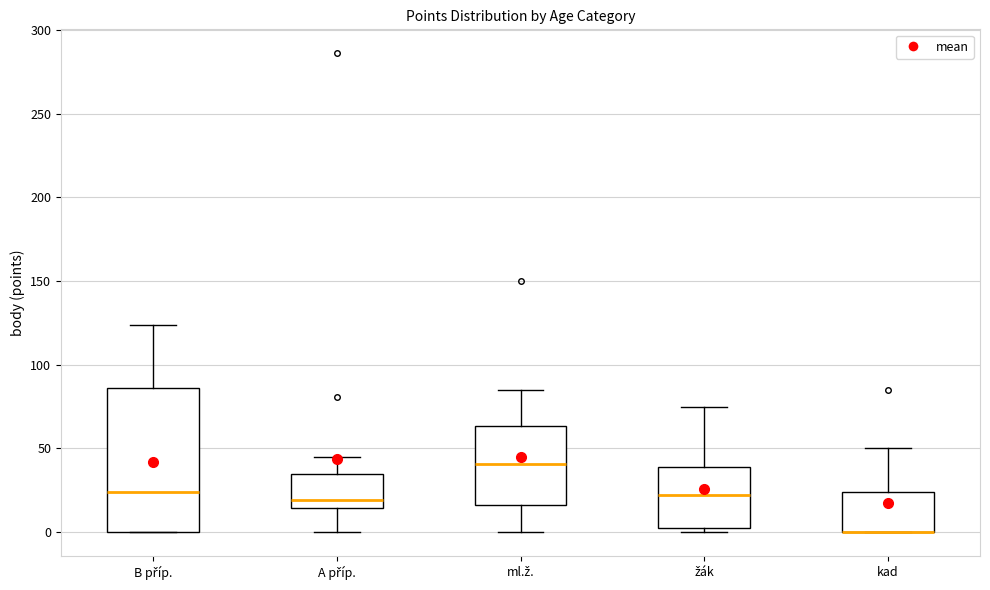

Reading left to right, transcribe this box plot: for each box, give where its median line is, the range the box spans, and where its two whiskers end, as read against the y-axis. The values are not printed on the chart, so give them approximately, as read against the axis.

B příp.: median 25, box 0 to 85, whiskers 0 to 125
A příp.: median 20, box 15 to 35, whiskers 0 to 45
ml.ž.: median 40, box 15 to 65, whiskers 0 to 85
žák: median 25, box 0 to 40, whiskers 0 (just below the box's lower edge) to 75
kad: median 0 (drawn on the box's lower edge), box 0 to 25, whiskers 0 to 50